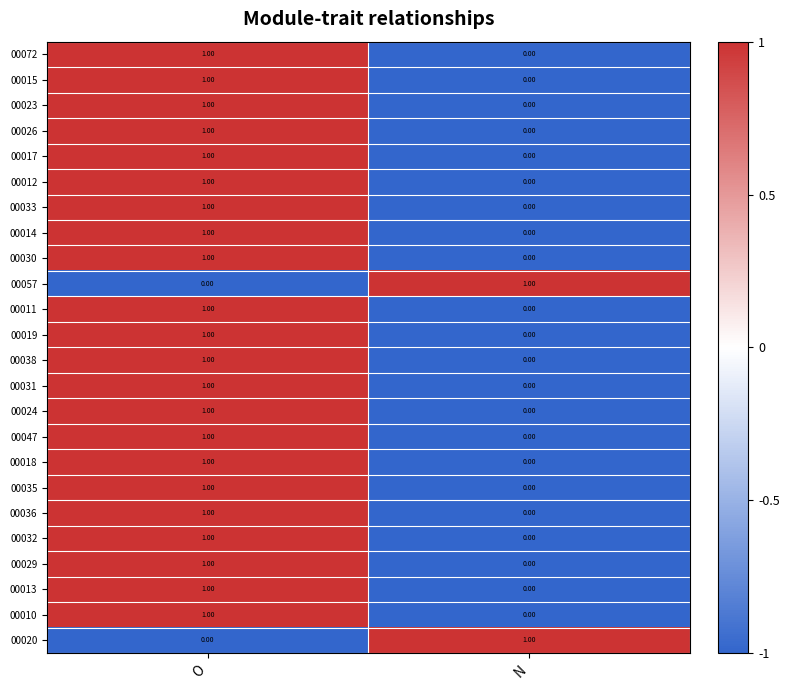

At which label is 00024 closest to 0?

N